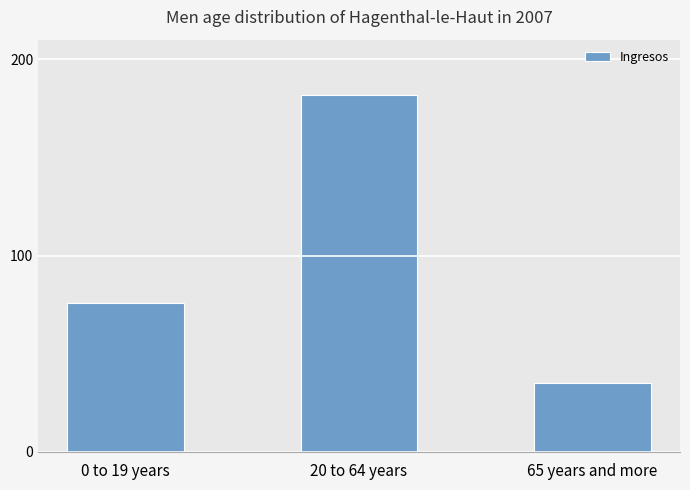

What is the sum of the values at 65 years and more and 0 to 19 years?

111